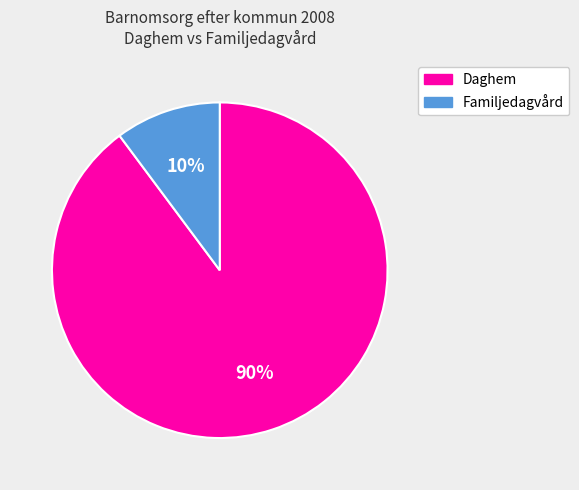

Is there any slice that represents more than half of the pie?

Yes